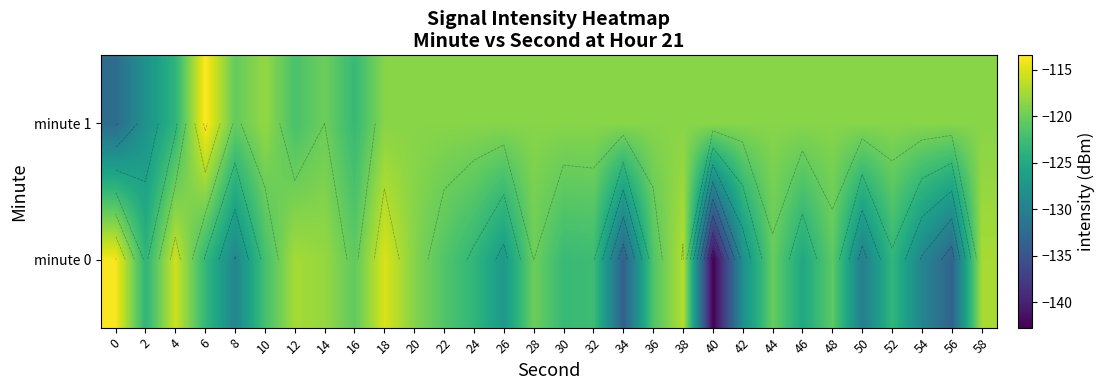

Is the value of minute 1 at 16 greater than the value of minute 0 at 8?

Yes